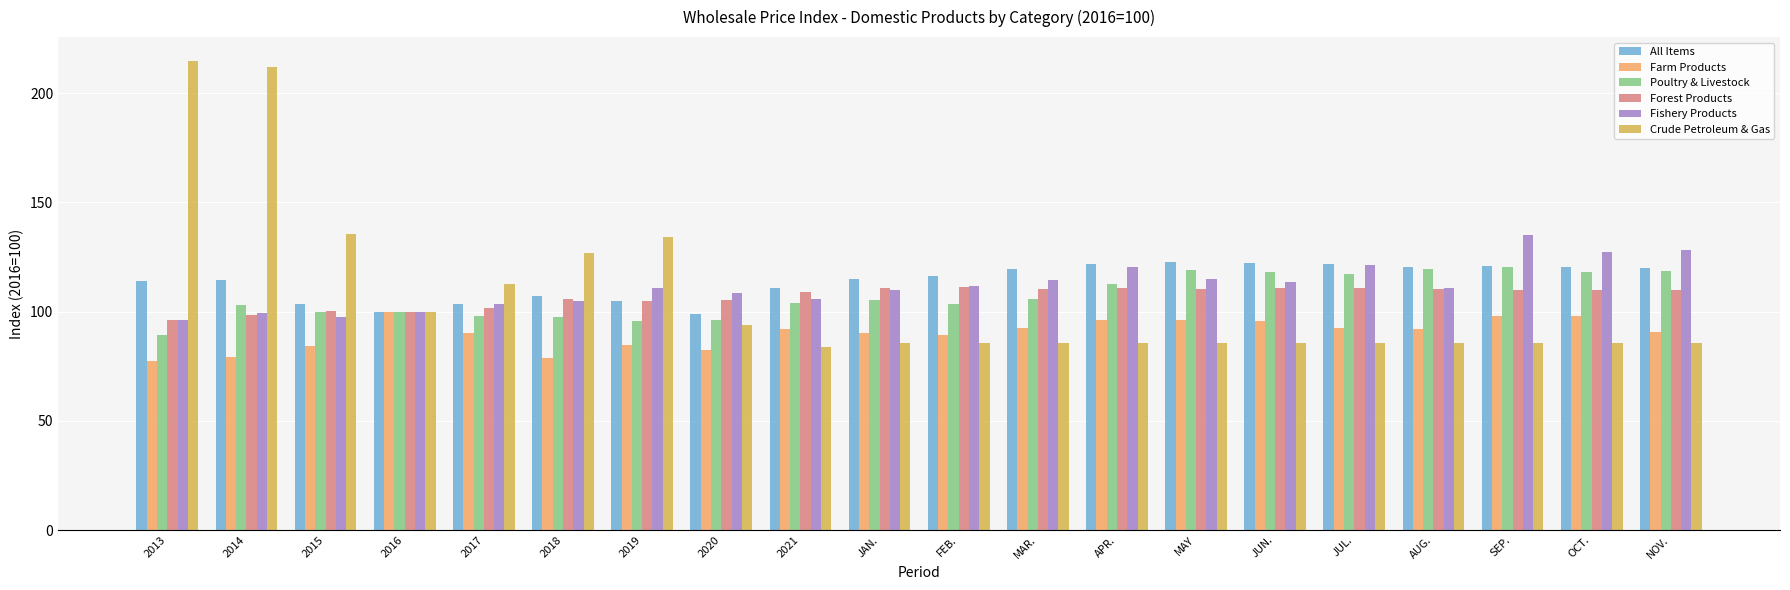

What is the approximate value of Forest Products at 2017?

101.8